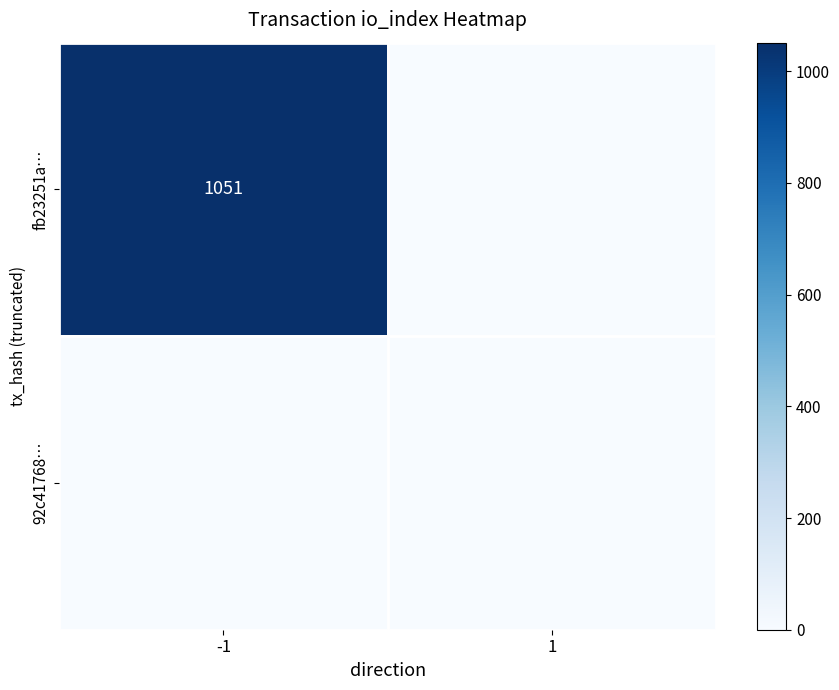

True or false: fb23251a… has a value of 526 at -1.

False